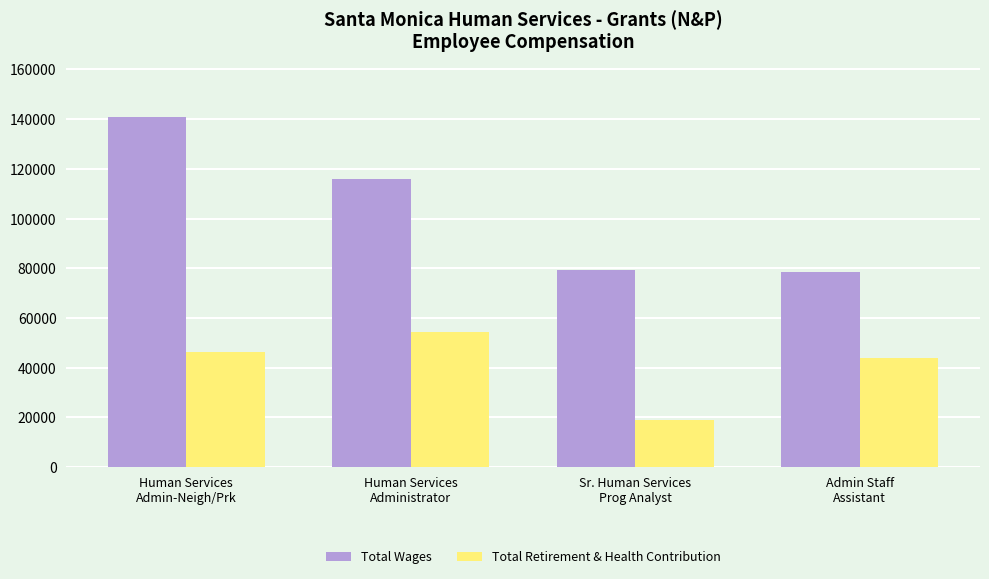

Is the value of Total Retirement & Health Contribution at Human Services
Admin-Neigh/Prk greater than the value of Total Wages at Sr. Human Services
Prog Analyst?

No